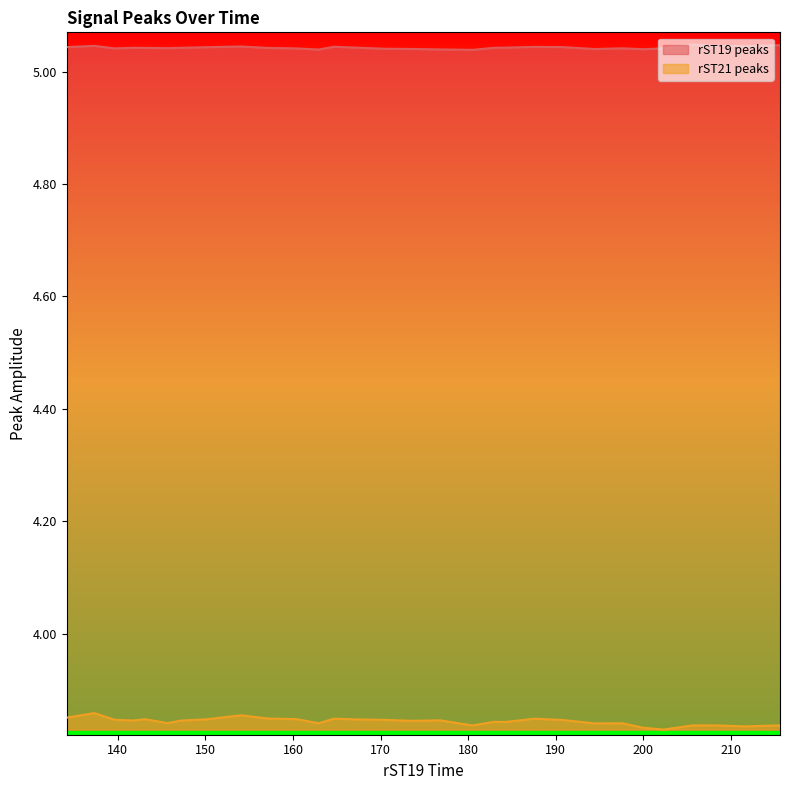

True or false: rST19 peaks has more than 0 points higher than both neighbors.

True